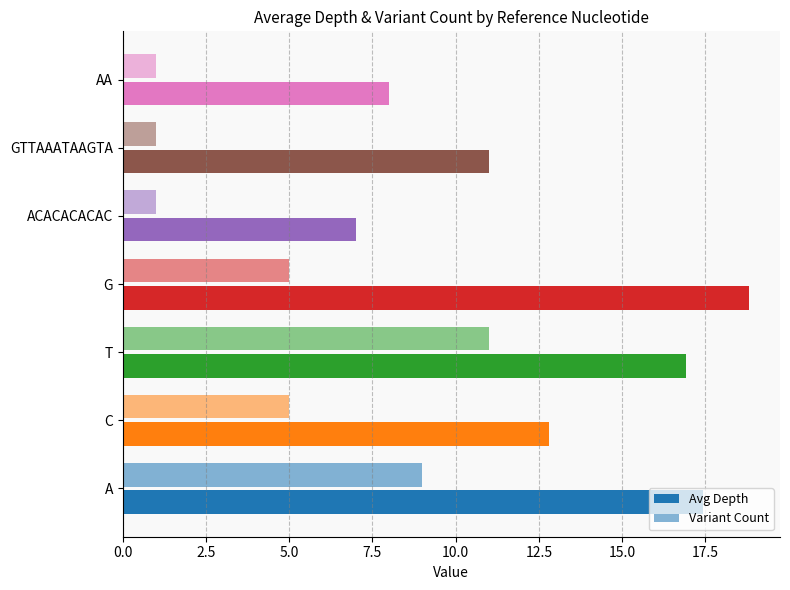

How many data points does each series have?

7